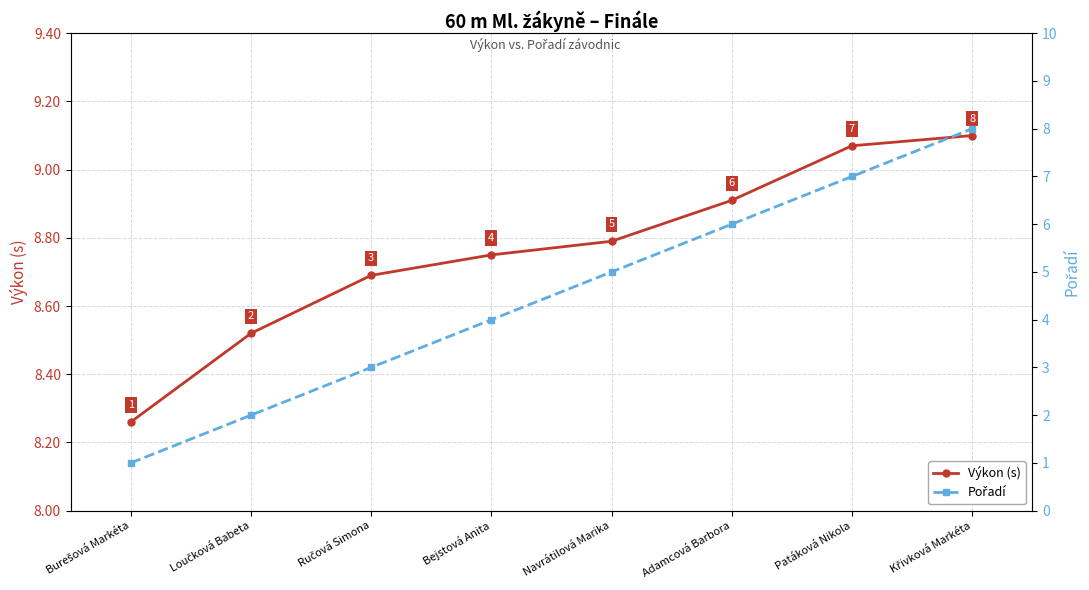

What is the total value across all series at Křivková Markéta?

17.1